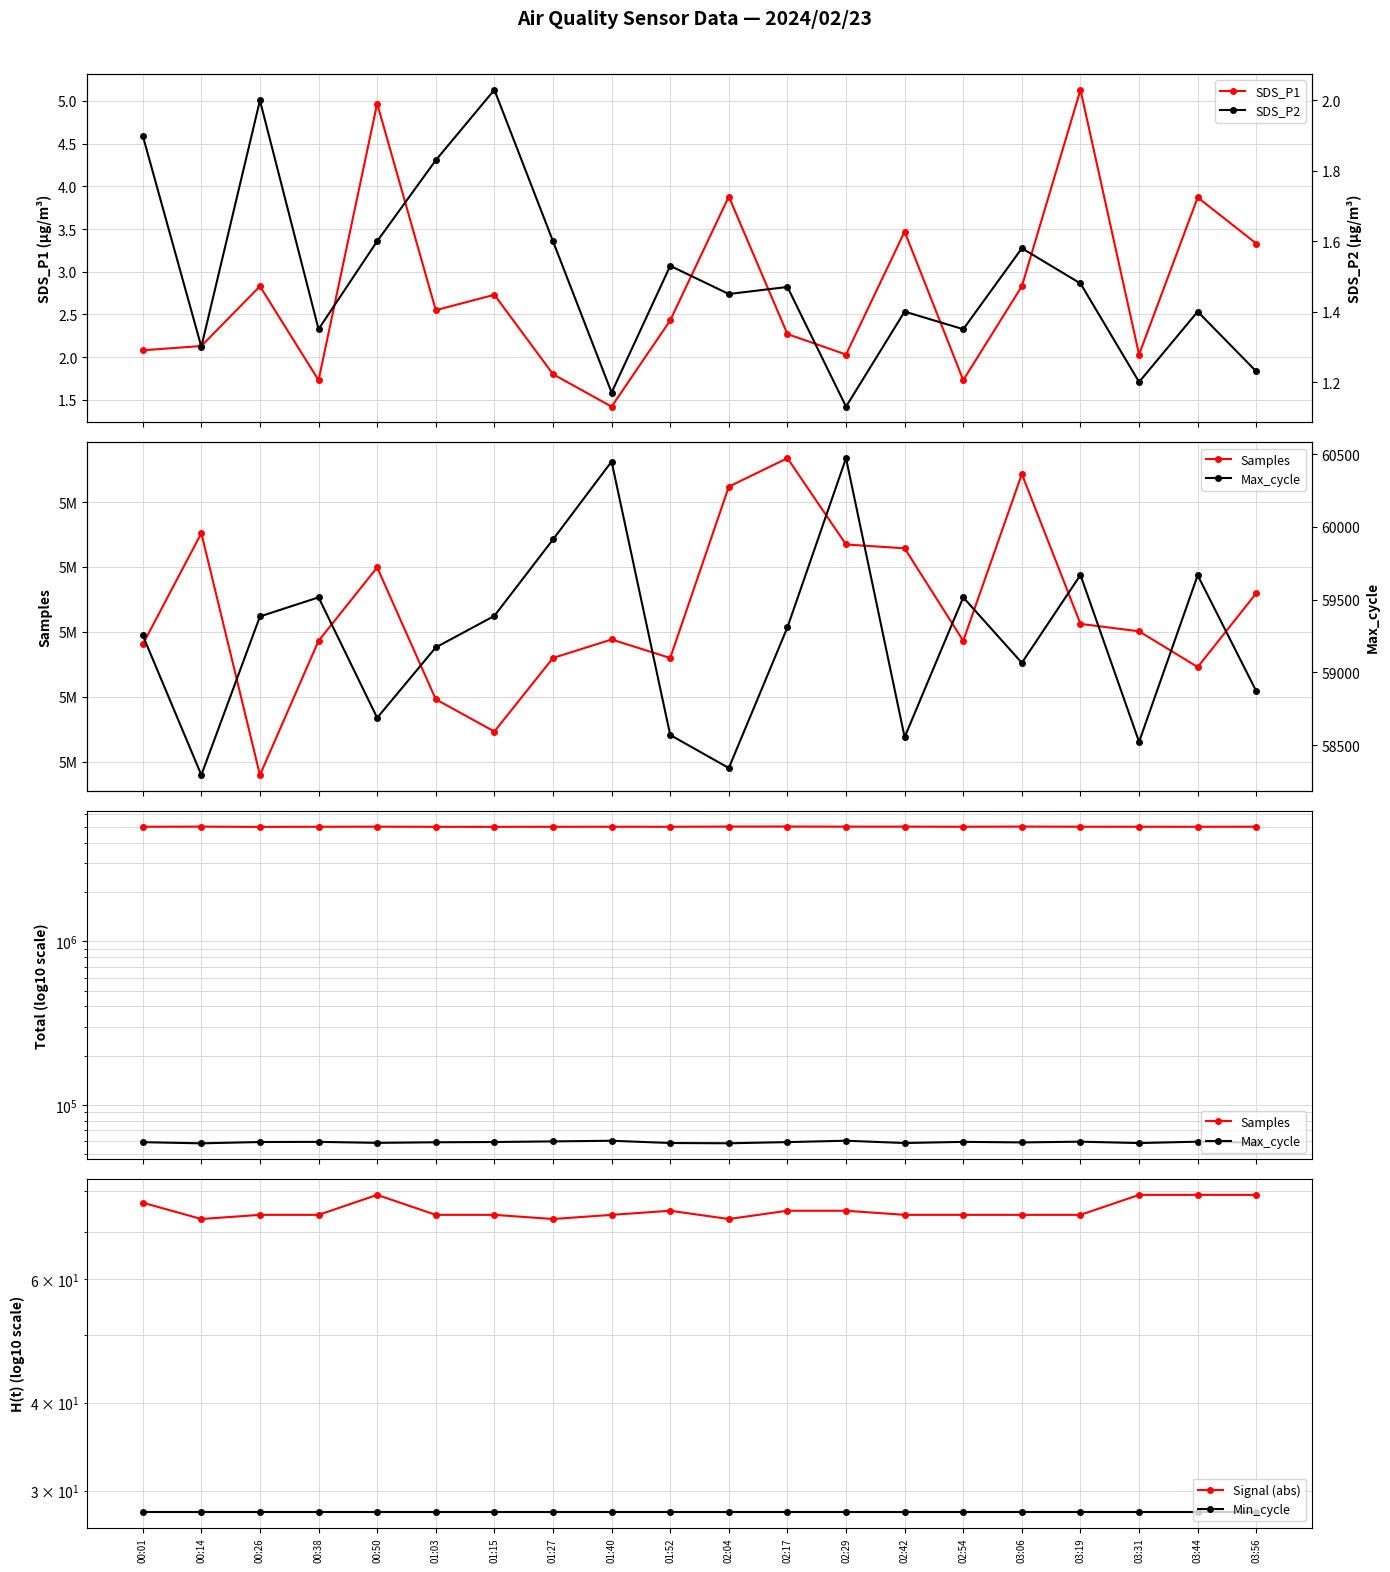

How many series are shown in this chart?

6